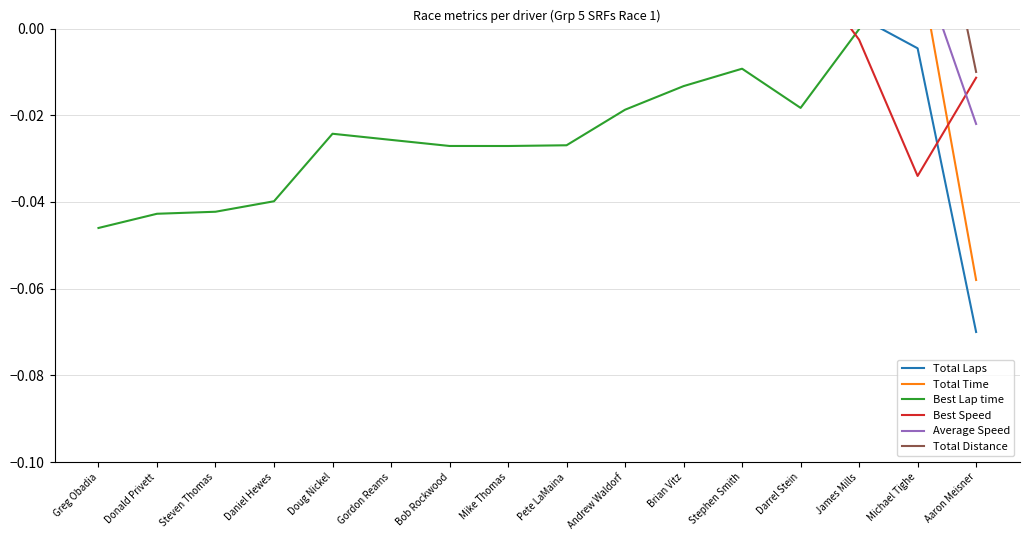

True or false: Total Laps and Best Speed intersect in this chart.

True